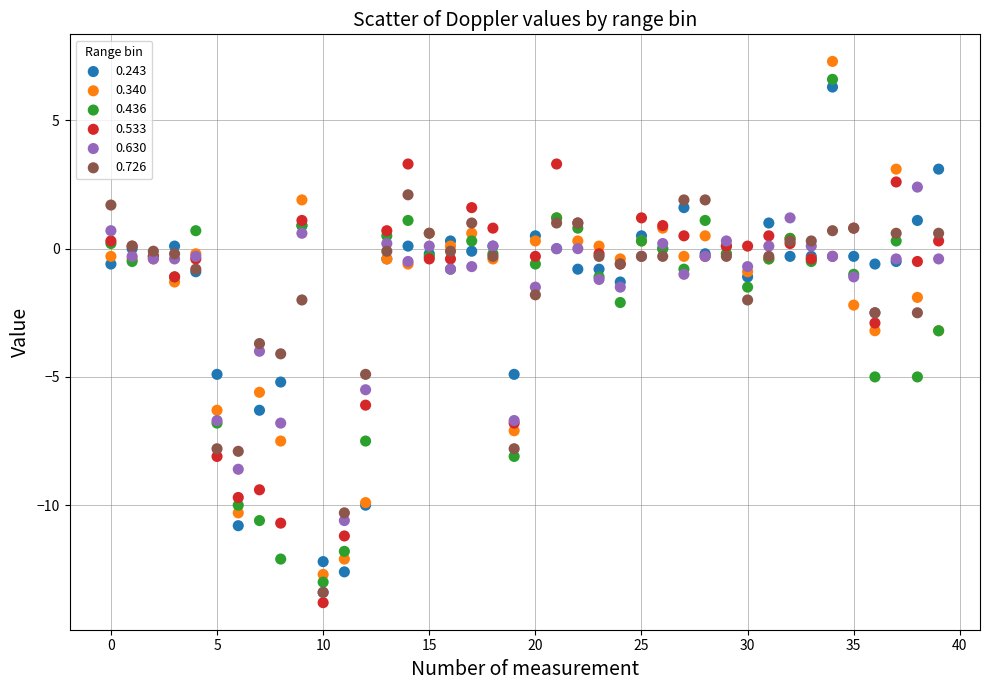

Which series reaches the minimum Y coordinate?

0.533